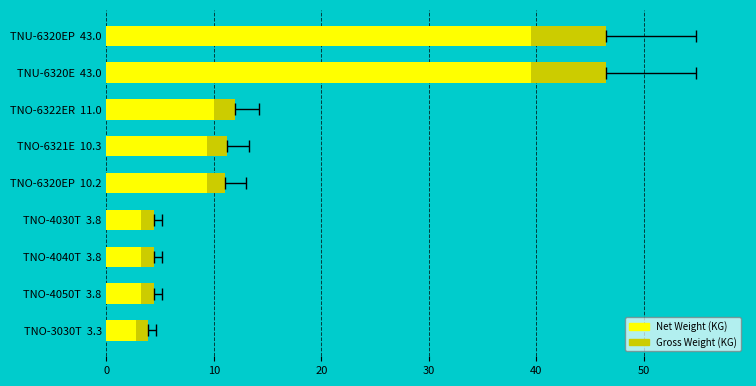

Rank the series by their average value, from highest to lowest.

Gross Weight (KG), Net Weight (KG)